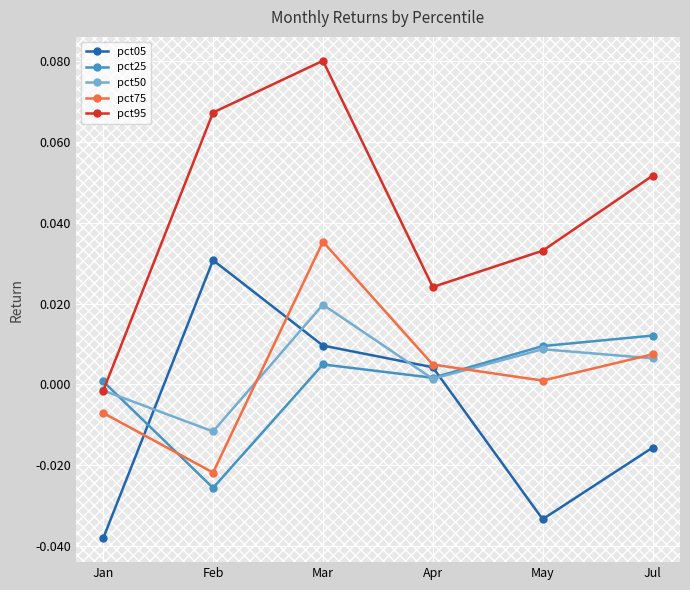

Which series changed the most between Mar and Jul?

pct95